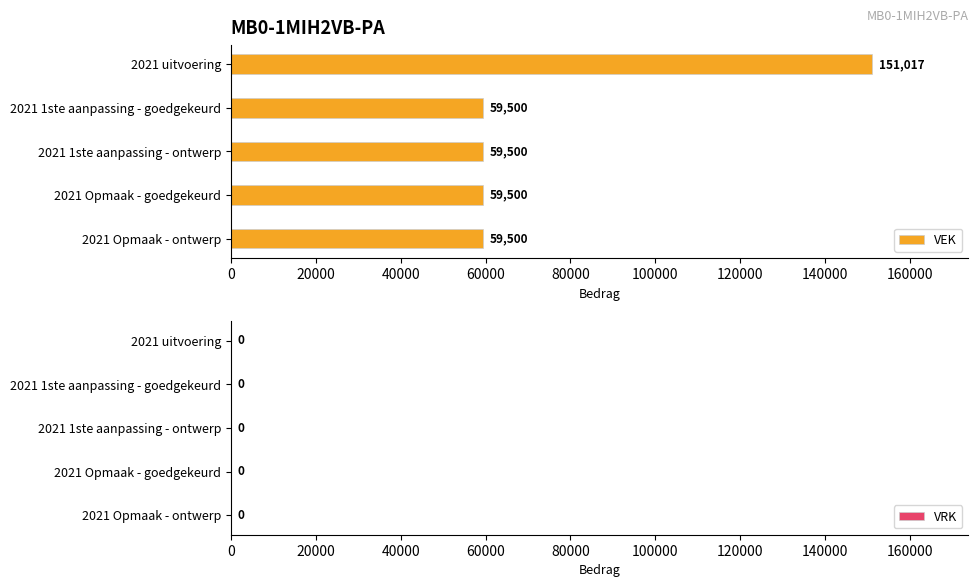

What is the value of the 4th bar from the top?

59500